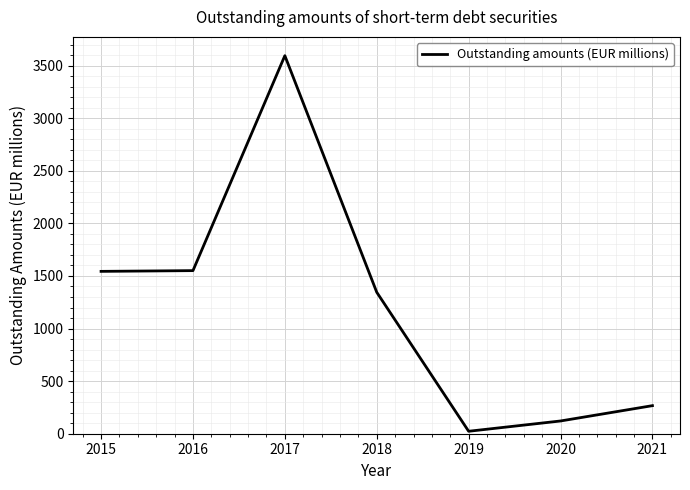

Count the number of categories in the chart.

7